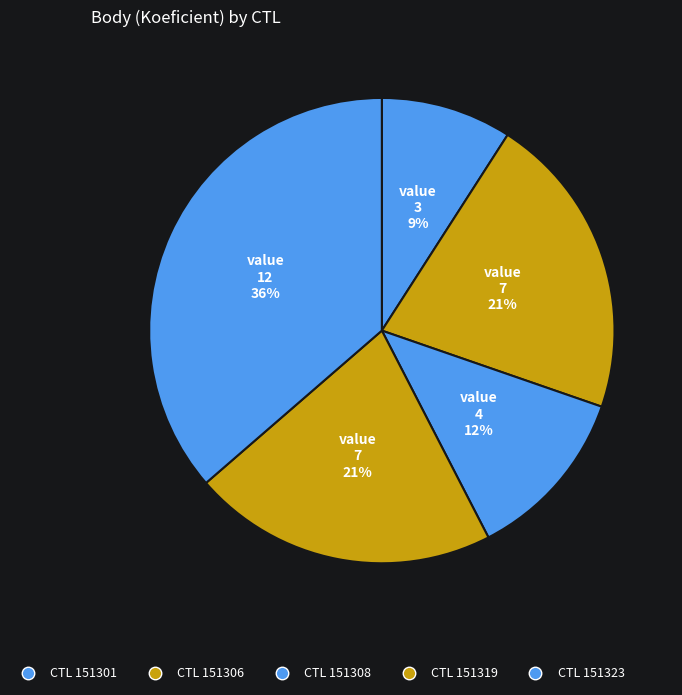

Rank the categories by value from lowest to highest.

151301, 151308, 151306, 151319, 151323